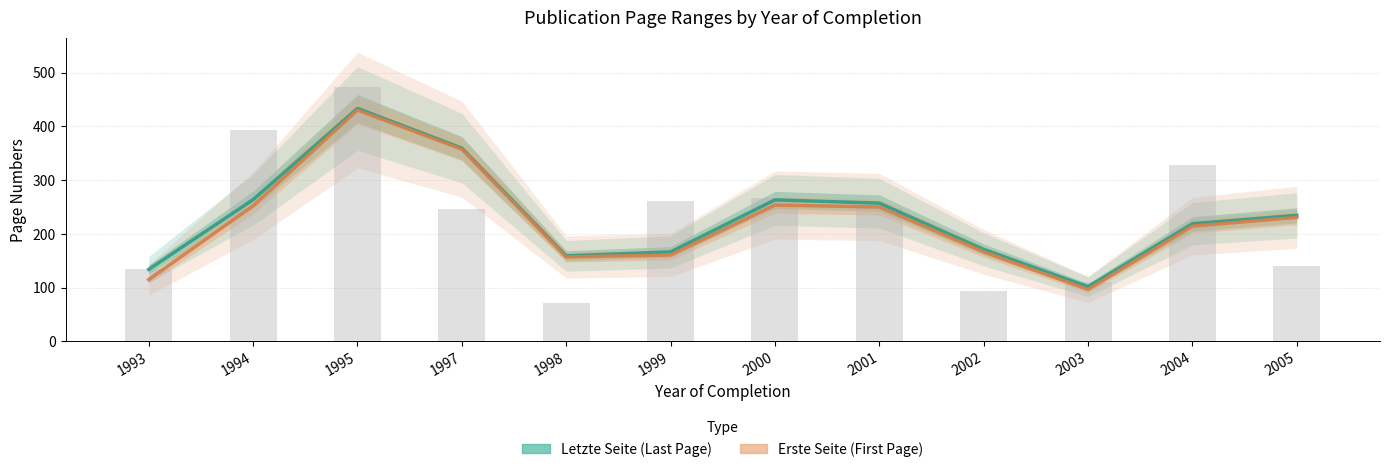

Reading left to right, list all the values displayed in this chart.

Letzte Seite (Last Page): 134.0	263.8	433.2	359.5	159.1	166.5	263.2	257.2	171.1	101.8	218.9	234.5
Erste Seite (First Page): 115.0	252.2	430.2	357.5	157.1	160.8	253.7	250.0	166.6	96.6	214.5	230.8